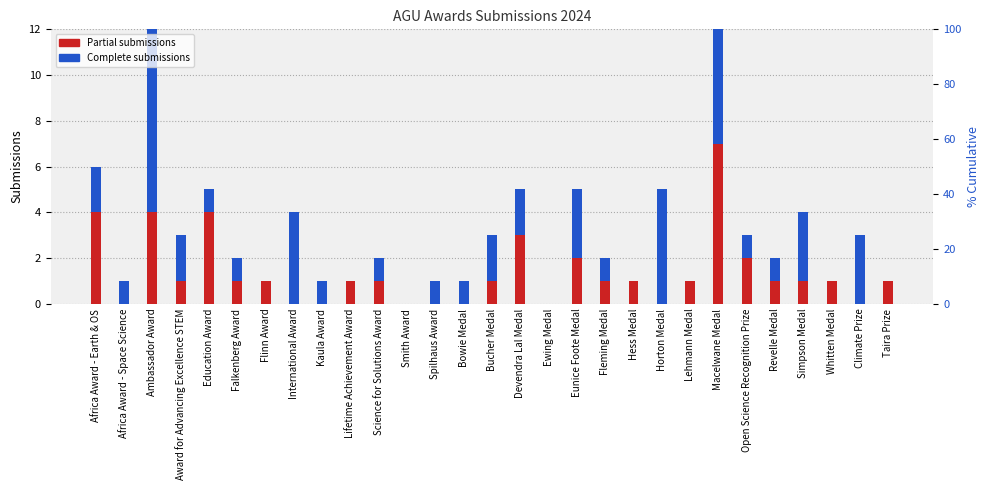

Between Award for Advancing Excellence STEM and Spilhaus Award, which is larger?

Award for Advancing Excellence STEM